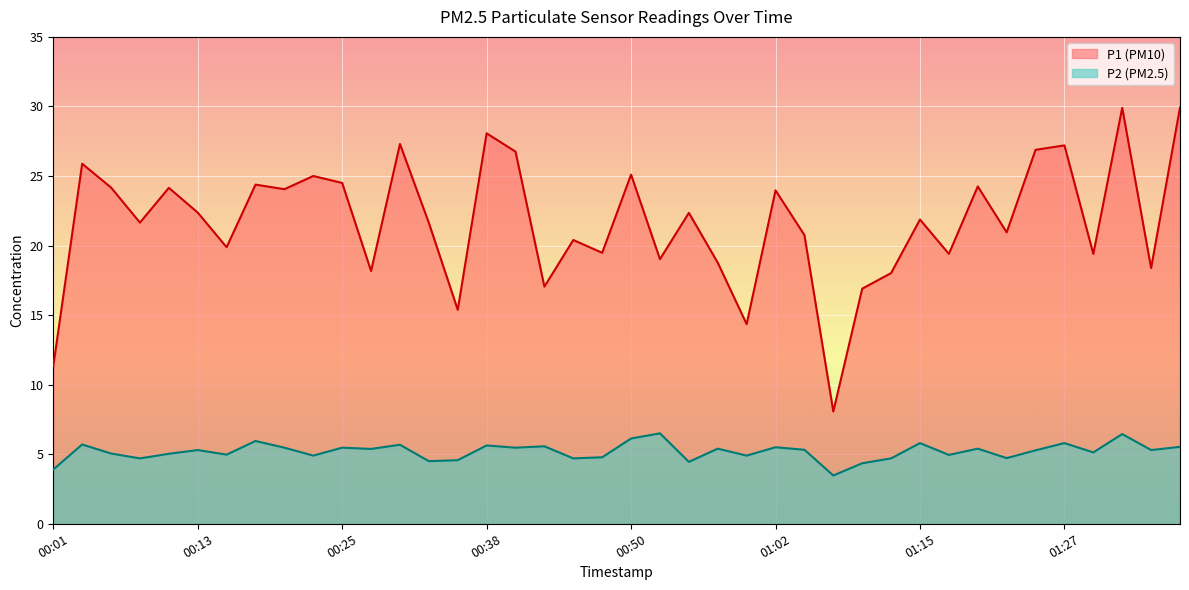

What is the value of the P1 point at the 6th from the left?

22.4